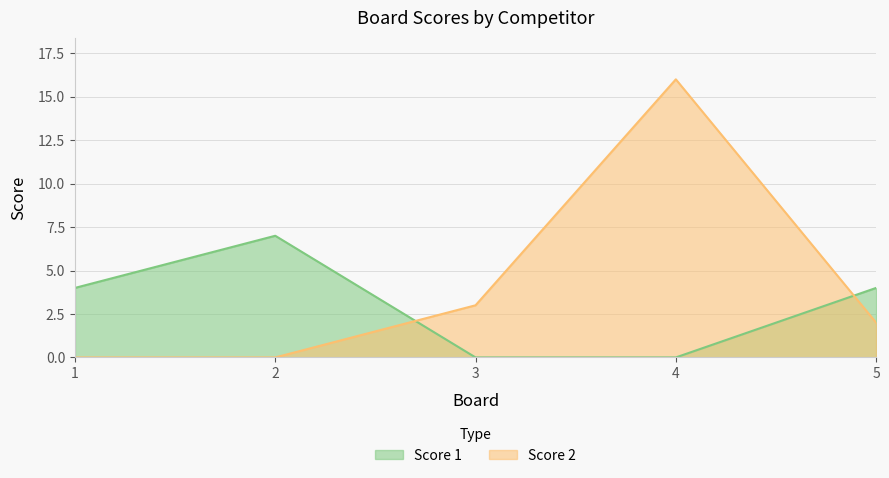

What is the total value across all series at 5?

6